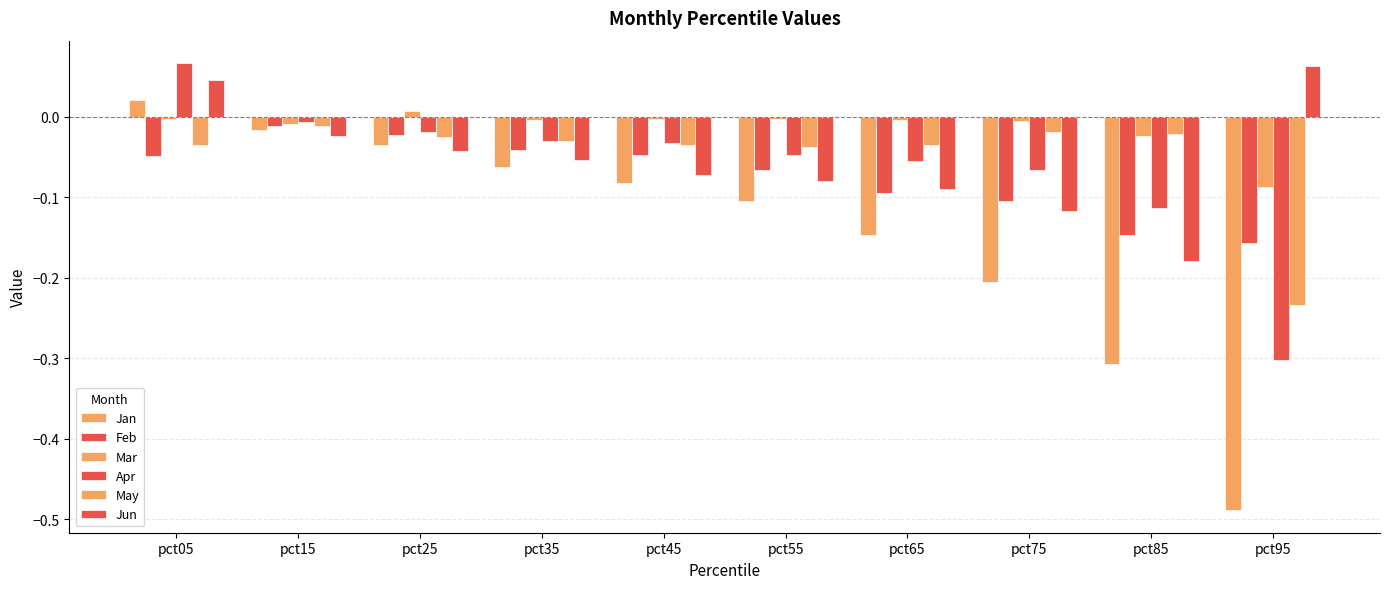

How many values in the Jun series exceed 0?

2